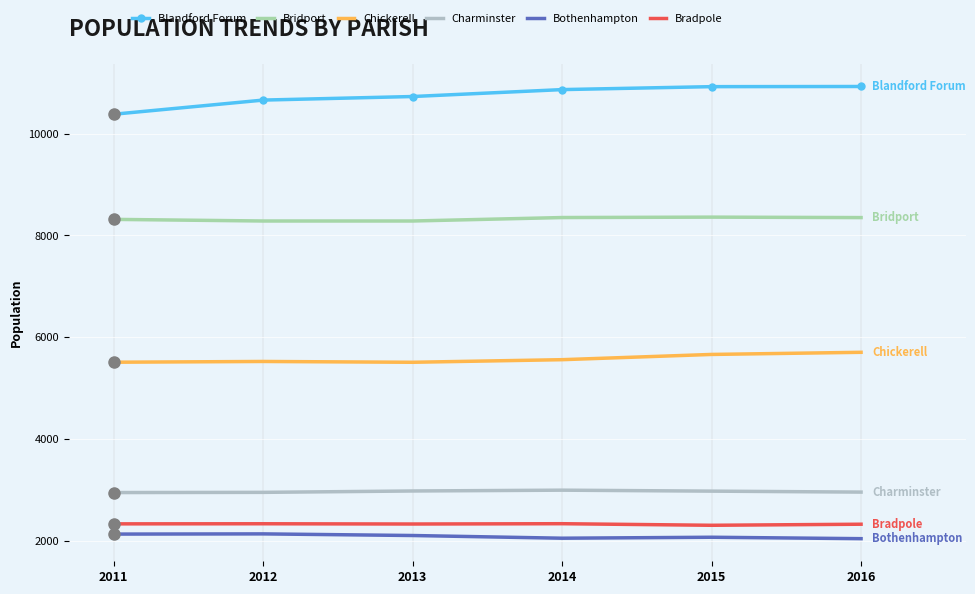

What is the difference between the second highest and minimum values in the Charminster series?

31